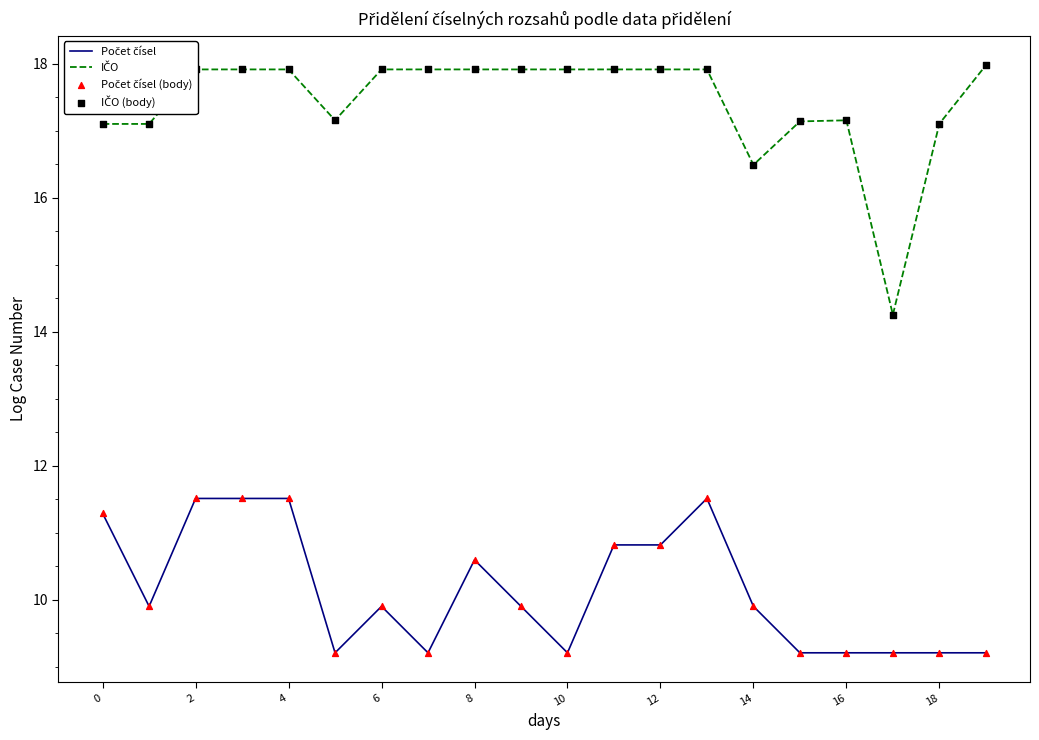

What is the greatest value displayed?

18.0